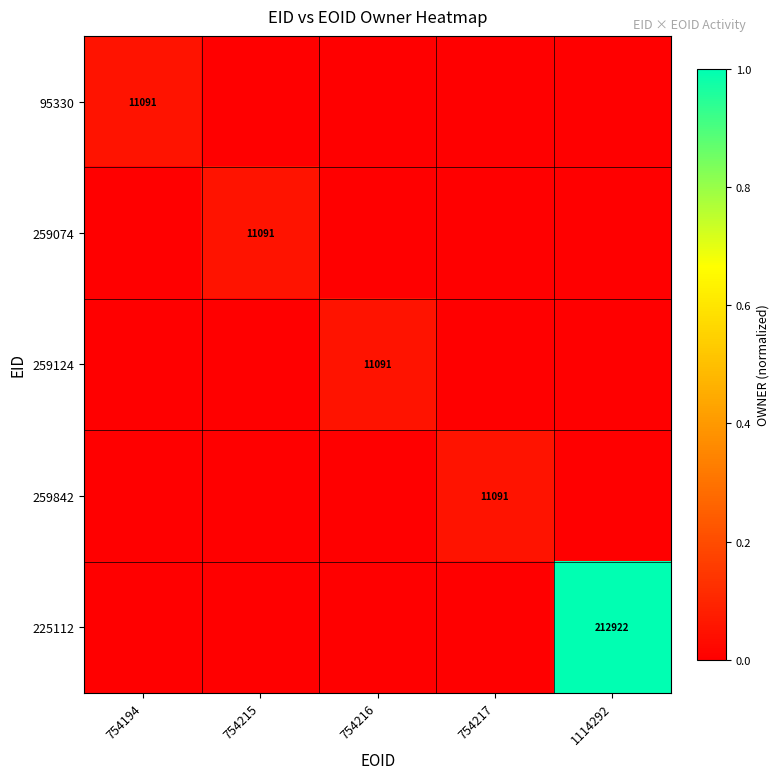

True or false: 95330 has a value of 18950 at 754194.

False